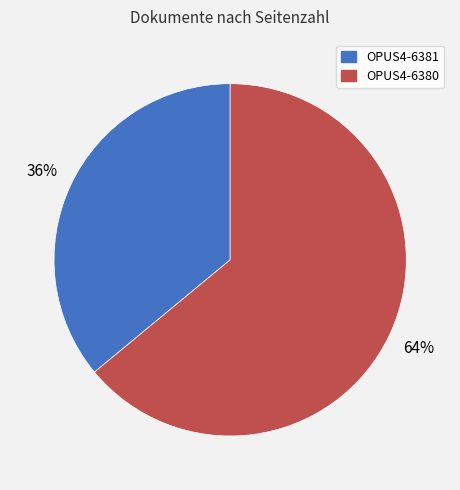

What is the smallest slice in the pie chart?

OPUS4-6381